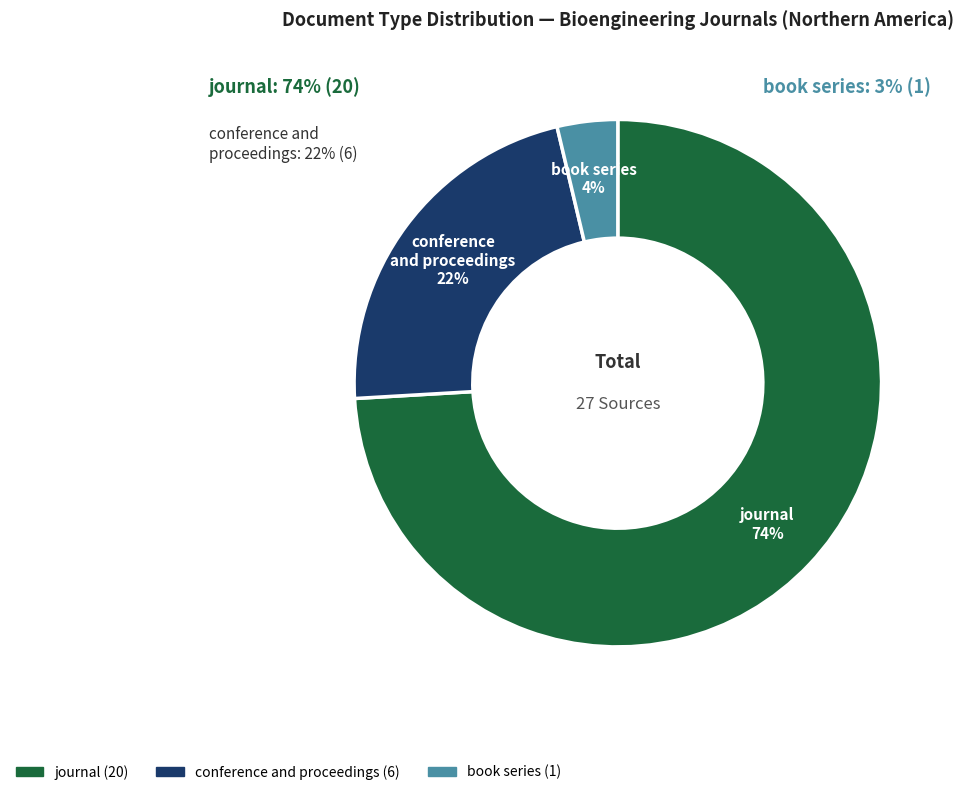

To the nearest percent, what is the combined percentage of book series and journal?

78%